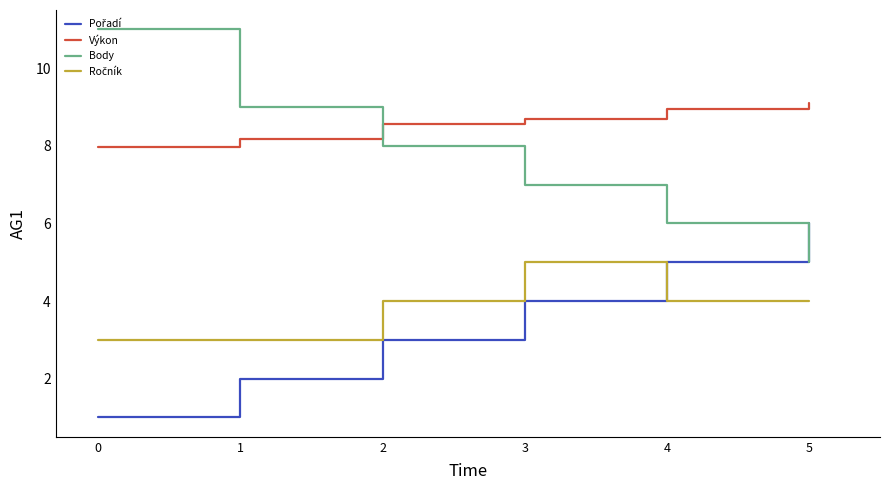

True or false: Výkon and Ročník intersect in this chart.

False